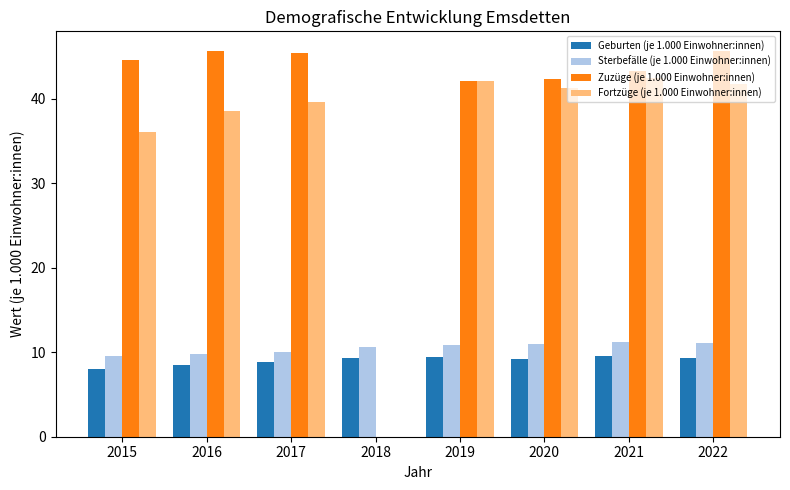

What is the total value across all series at 2022?

107.8